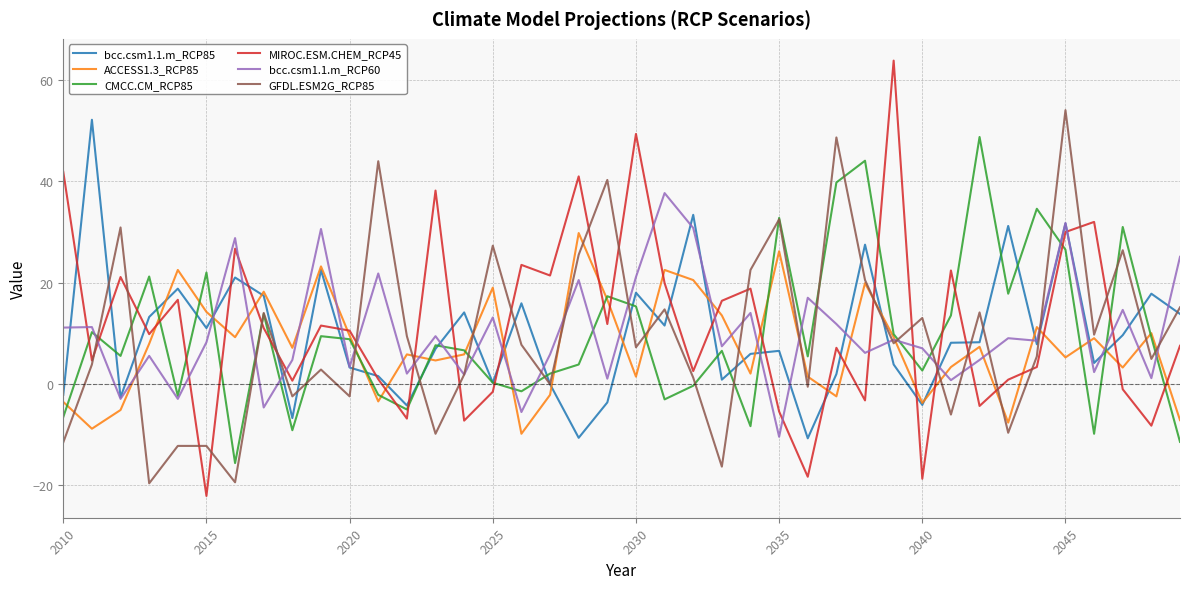

Which series has the widest spread of values?

MIROC.ESM.CHEM_RCP45